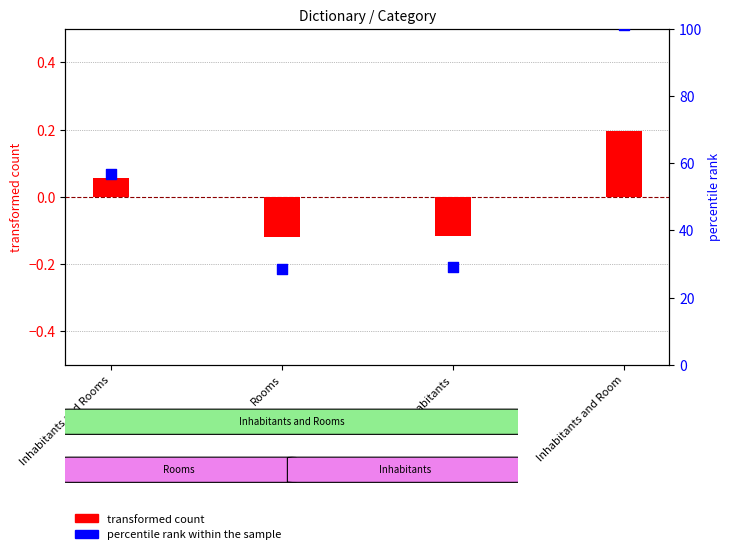

Which series contains the lowest Y value?

transformed count